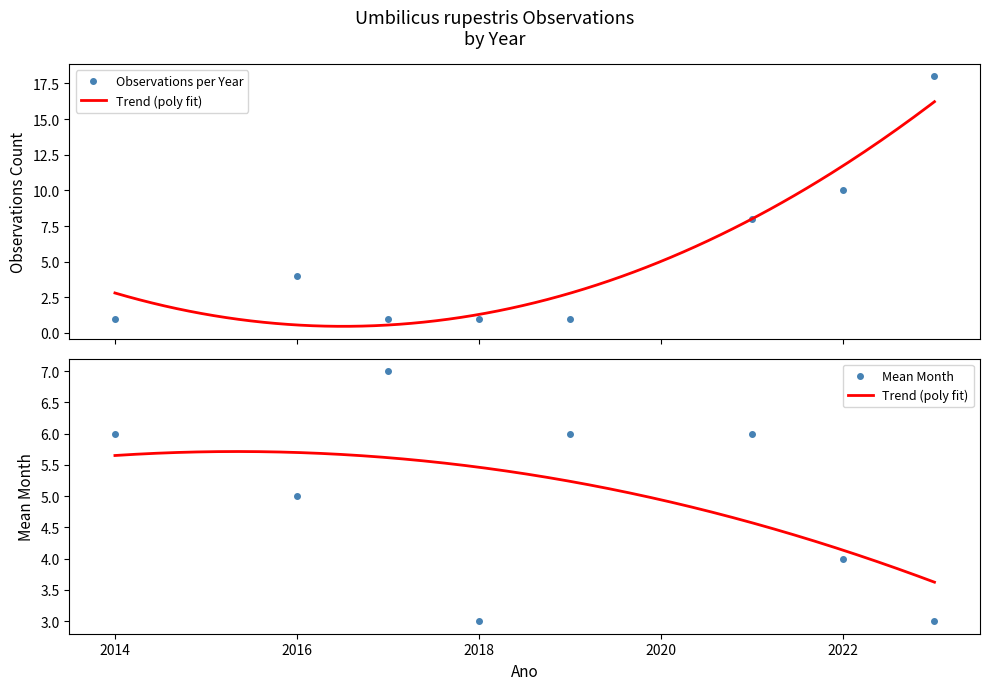

Reading right to left, list all the values displayed in this chart.

Observations per Year: 18	10	8	1	1	1	4	1
Unique Months (mean): 3	4	6	6	3	7	5	6